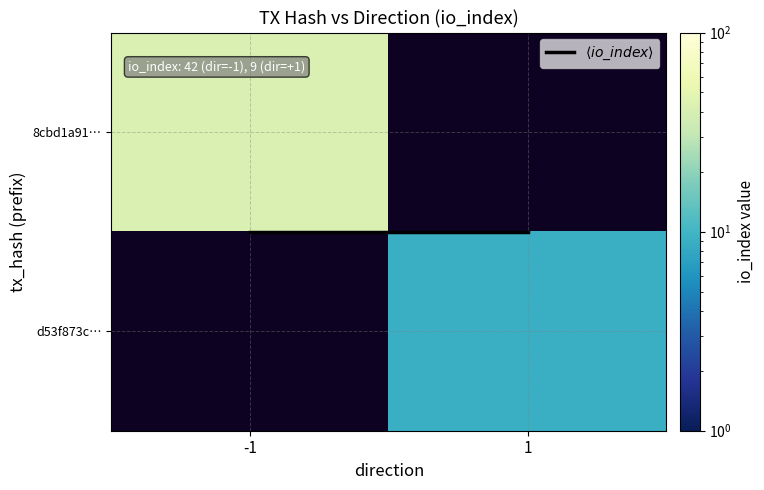

Which series has the largest total across all categories?

$\langle io\_index \rangle$